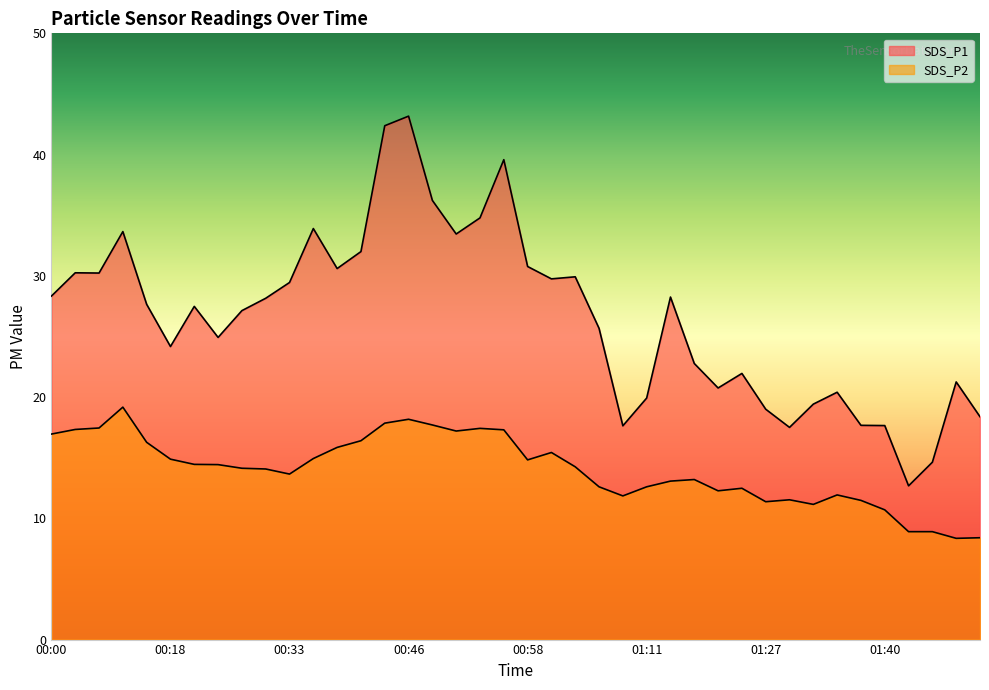

At which category is the sum across all series the highest?

00:46